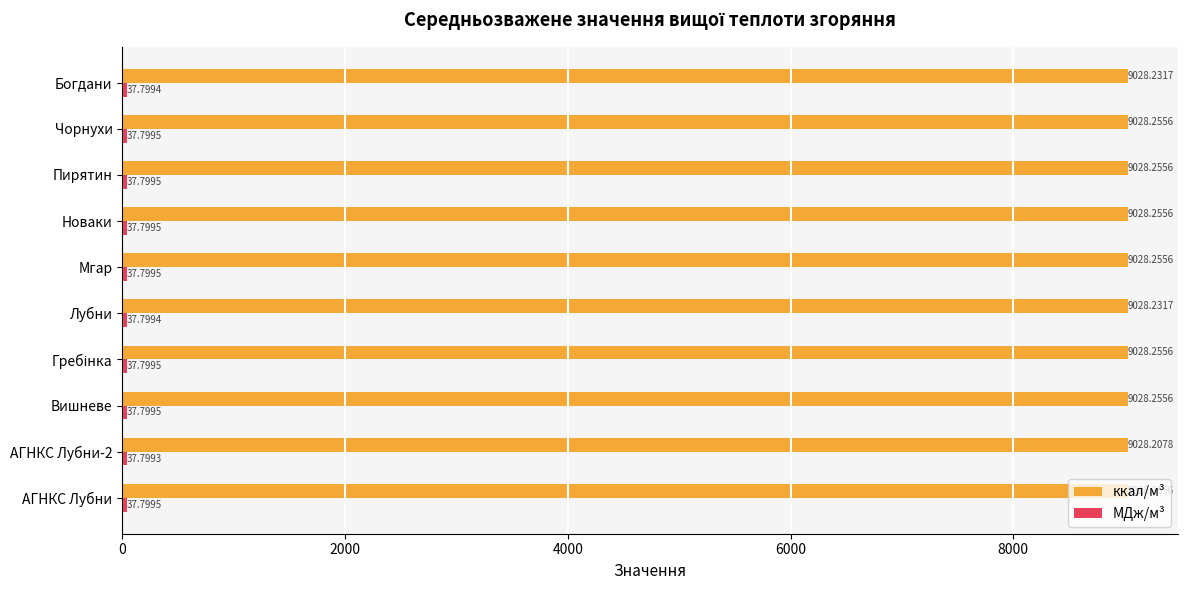

Which series has the widest spread of values?

ккал/м³